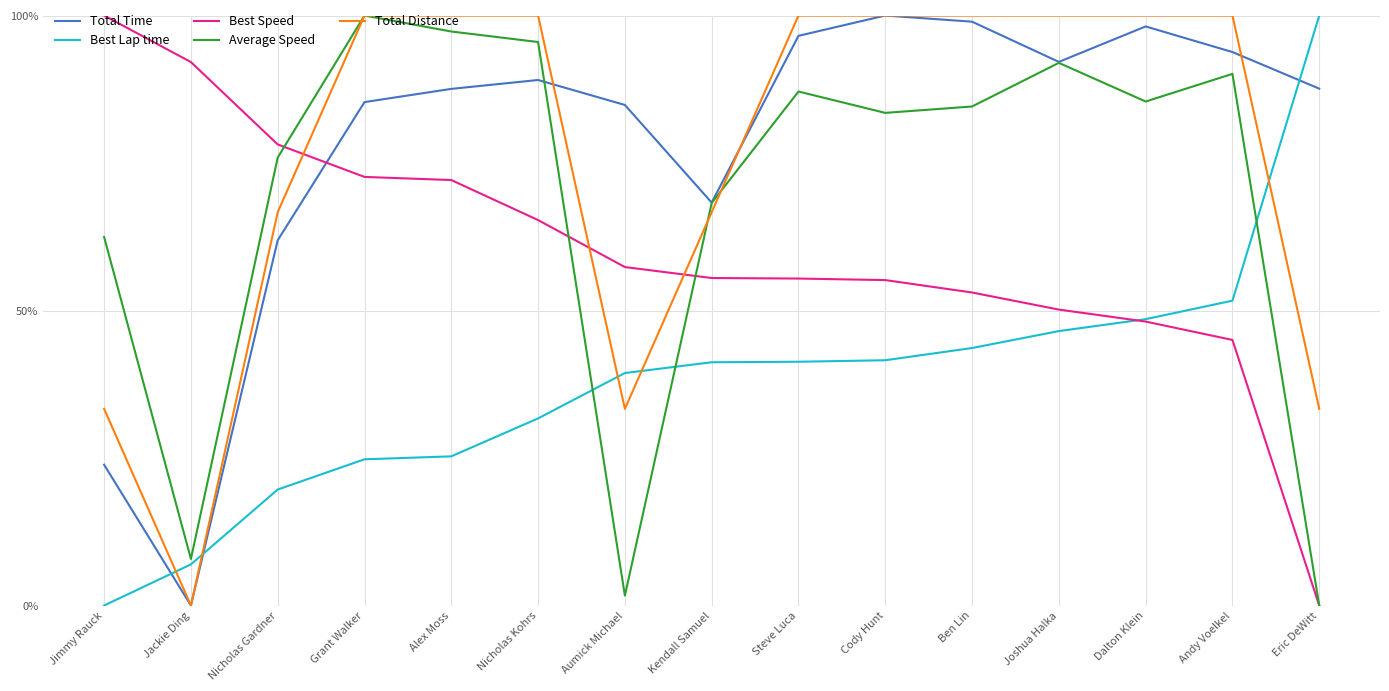

Which series has the largest total across all categories?

Total Time